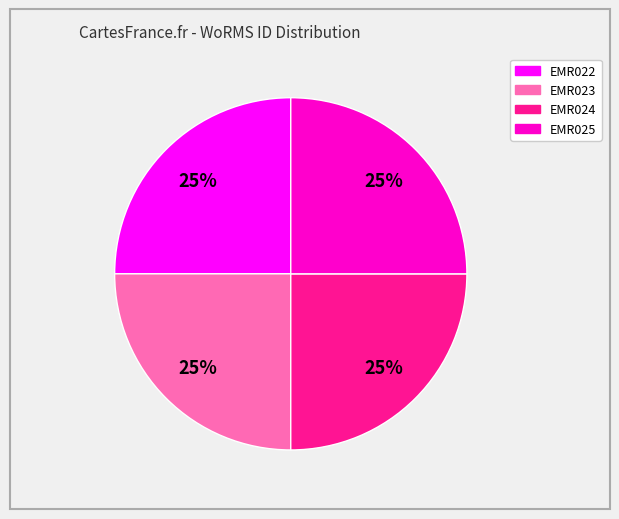

True or false: EMR022 accounts for 25% of the total.

True